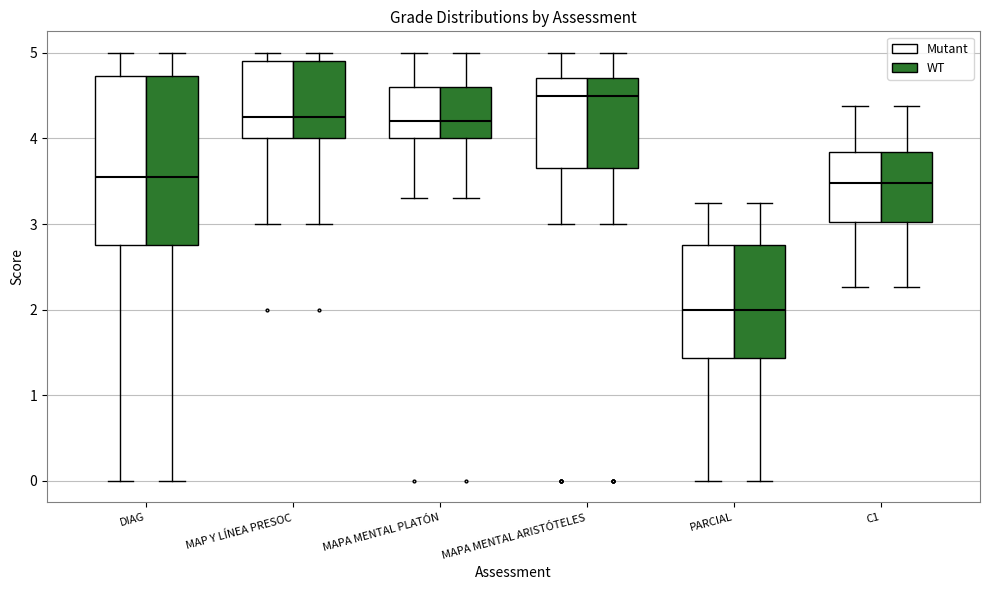

Where is the upper edge of the box for PARCIAL (WT) on the y-axis? The values are not printed on the chart, so give them approximately, as read against the axis.

2.8